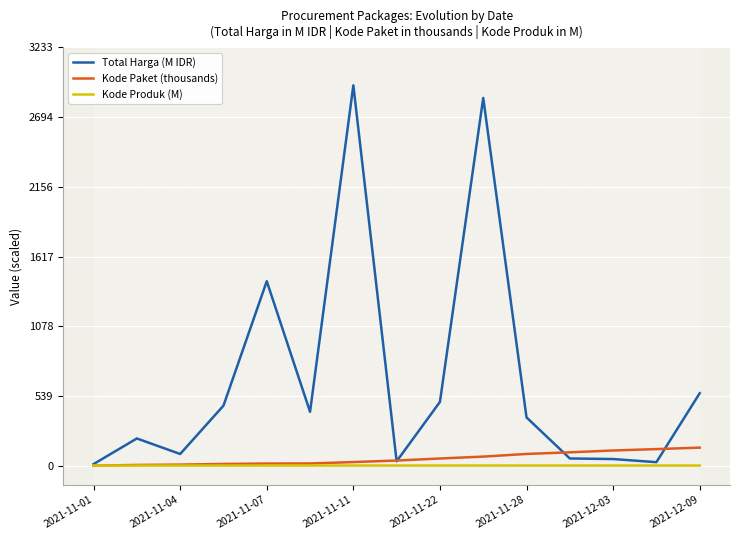

What is the sum of all Kode Paket (thousands) values?

838.5